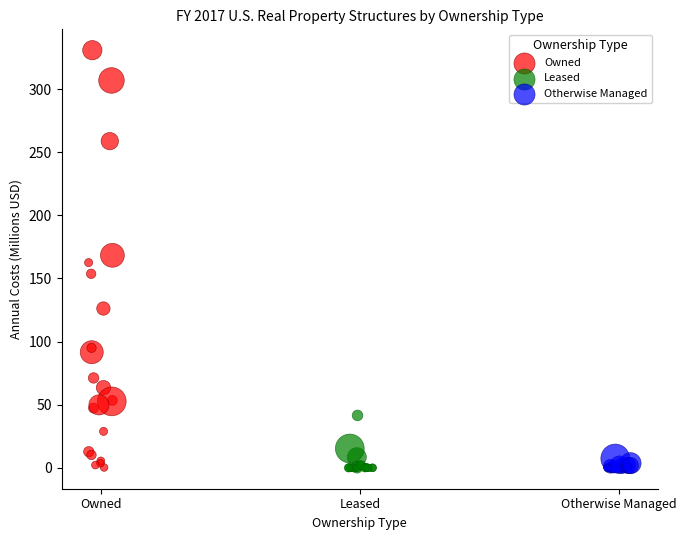

Which series reaches the maximum Y coordinate?

Owned